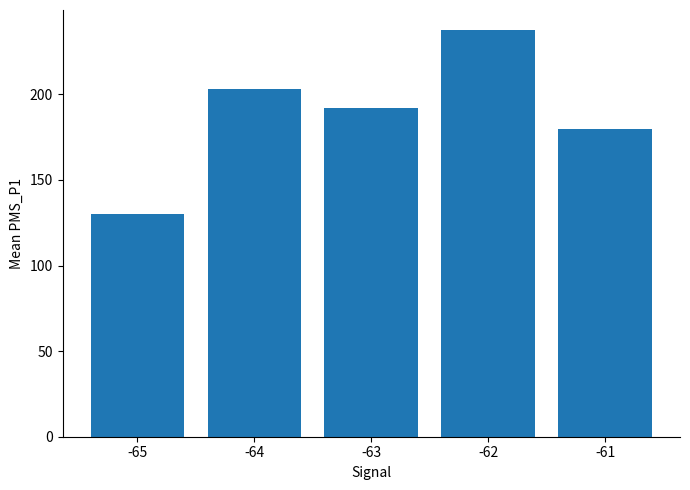

The value at -63 is 83.7. True or false?

False